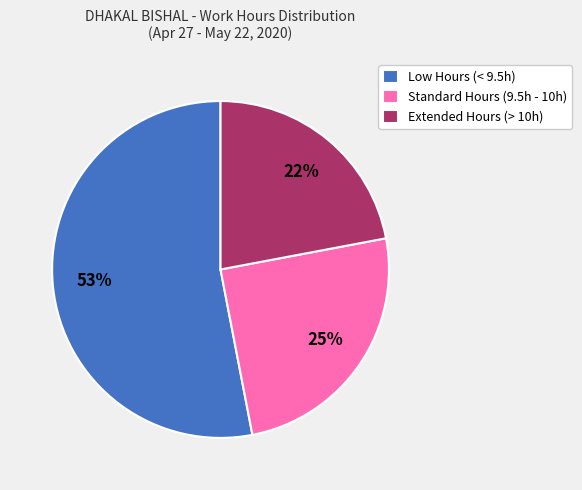

True or false: Extended Hours (> 10h) accounts for 22% of the total.

True